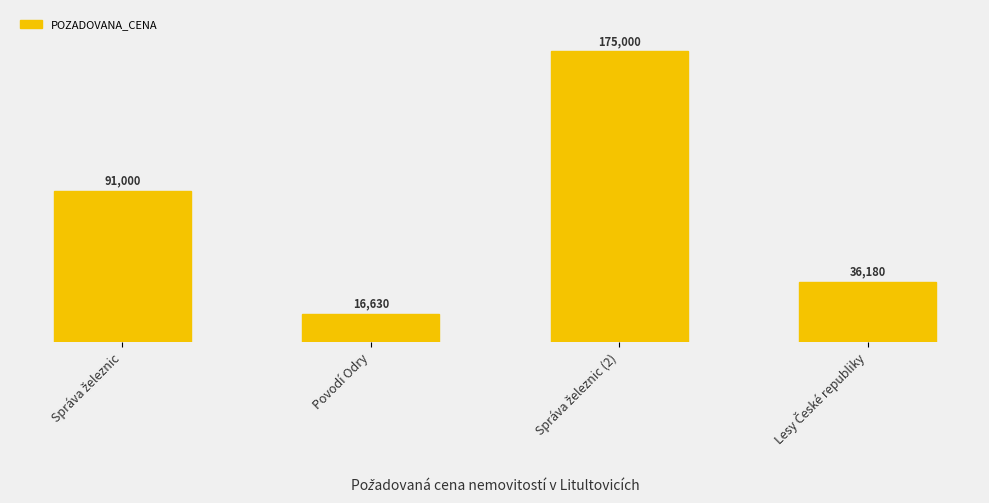

What is the average value?

79702